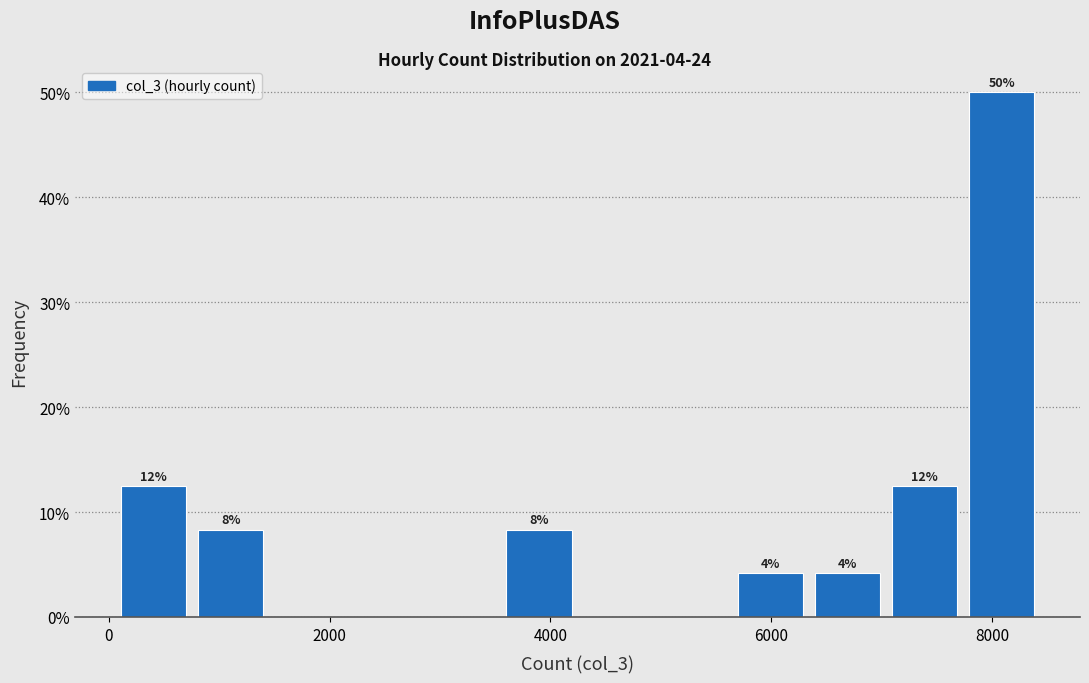

Around what value on the x-axis is the tallest bar? Give the approximate position of its centre, as read against the axis.

8000